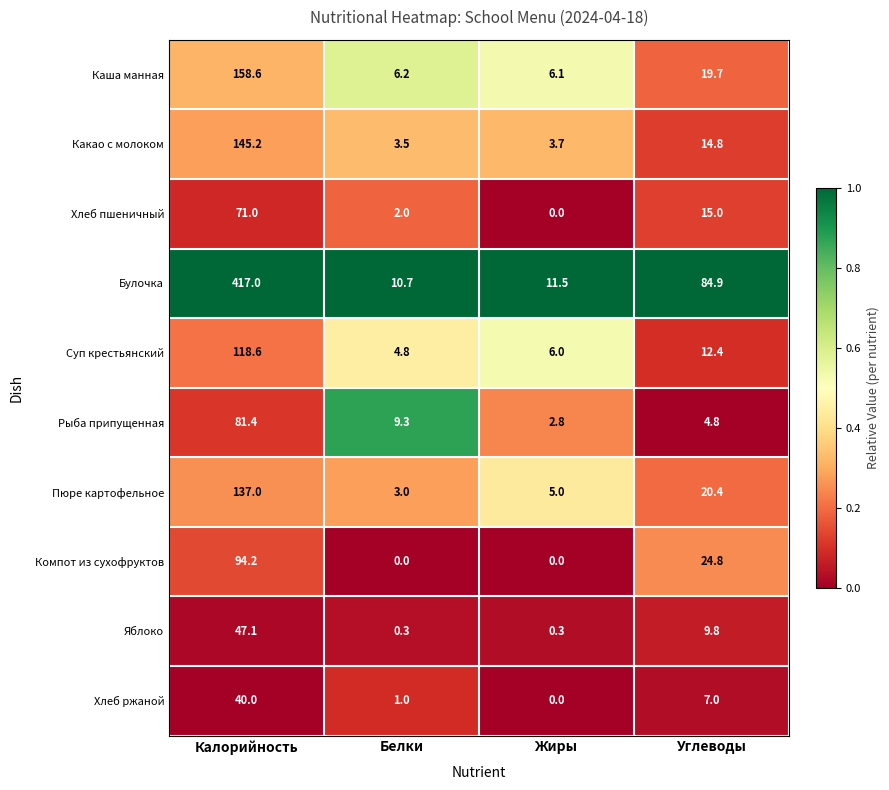

Where is Яблоко nearest to the value 23?

Углеводы